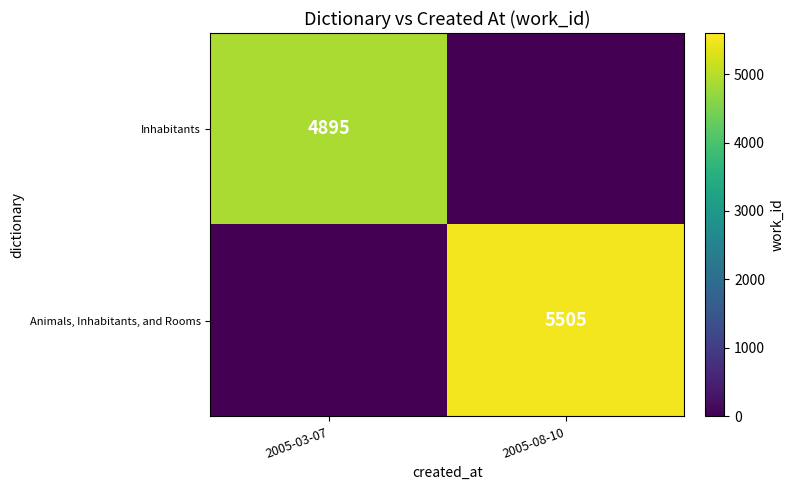

What is the difference between the highest and lowest values at 2005-03-07?

4895